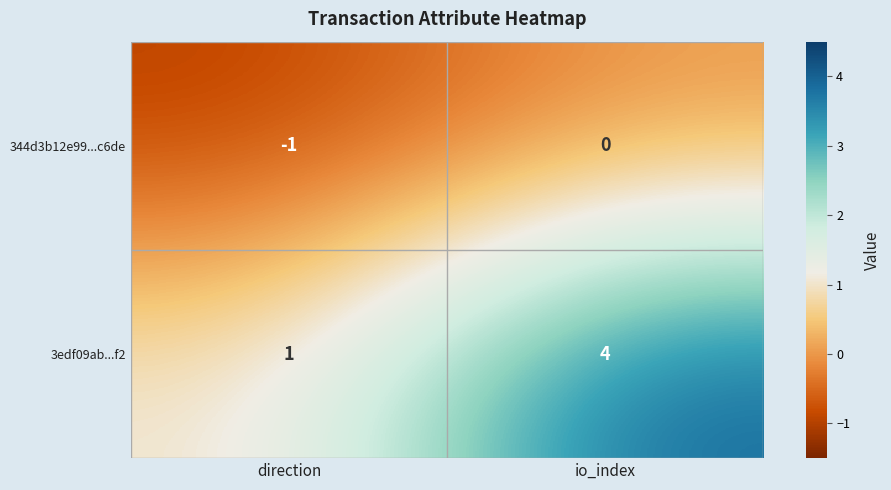

The 3edf09ab...f2 series shows 4 at io_index. True or false?

True